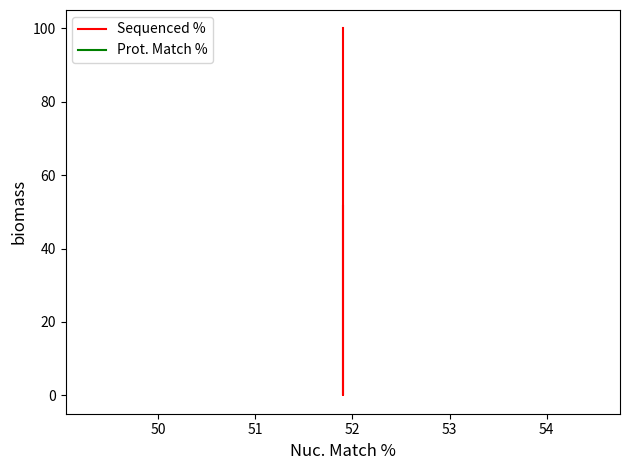

How many lines are shown in the chart?

2